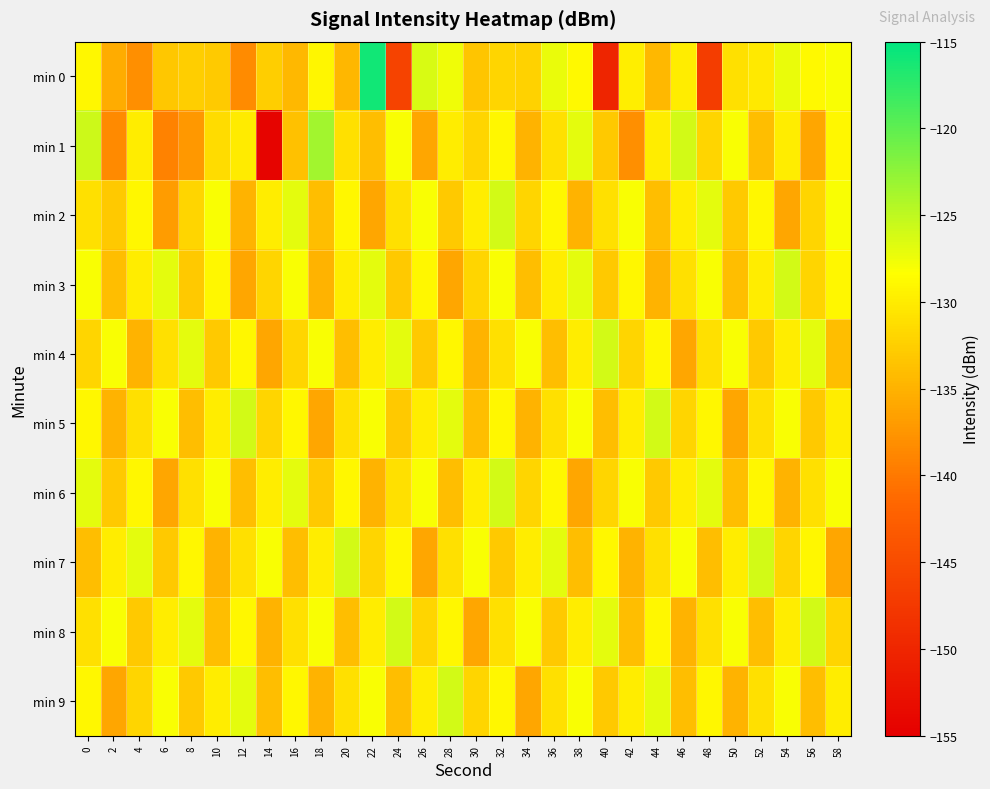

Which series changed the most between 14 and 26?

min 1